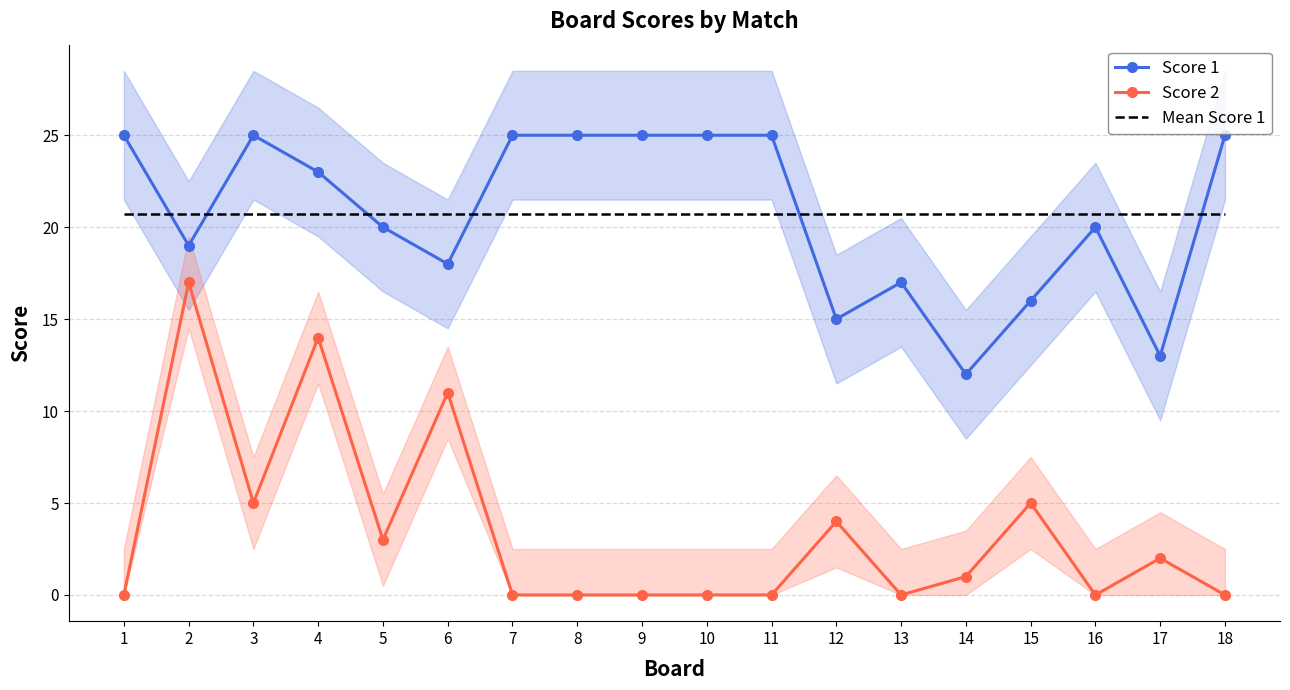

Count the number of categories in the chart.

18